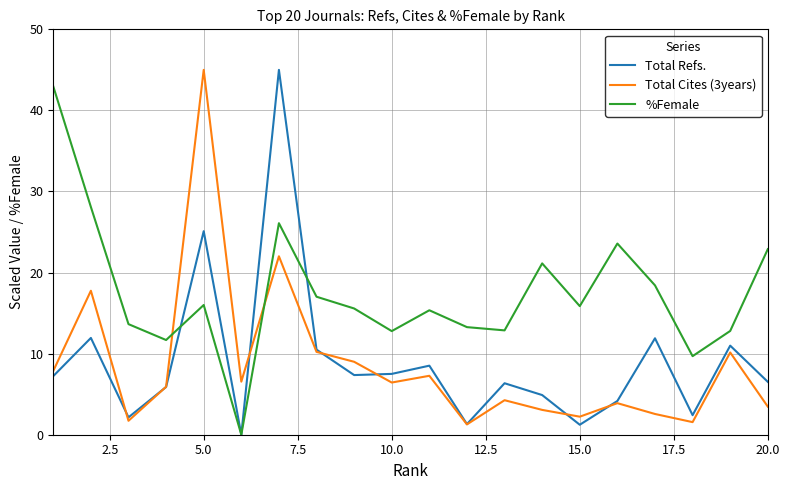

Which series has the largest total across all categories?

%Female